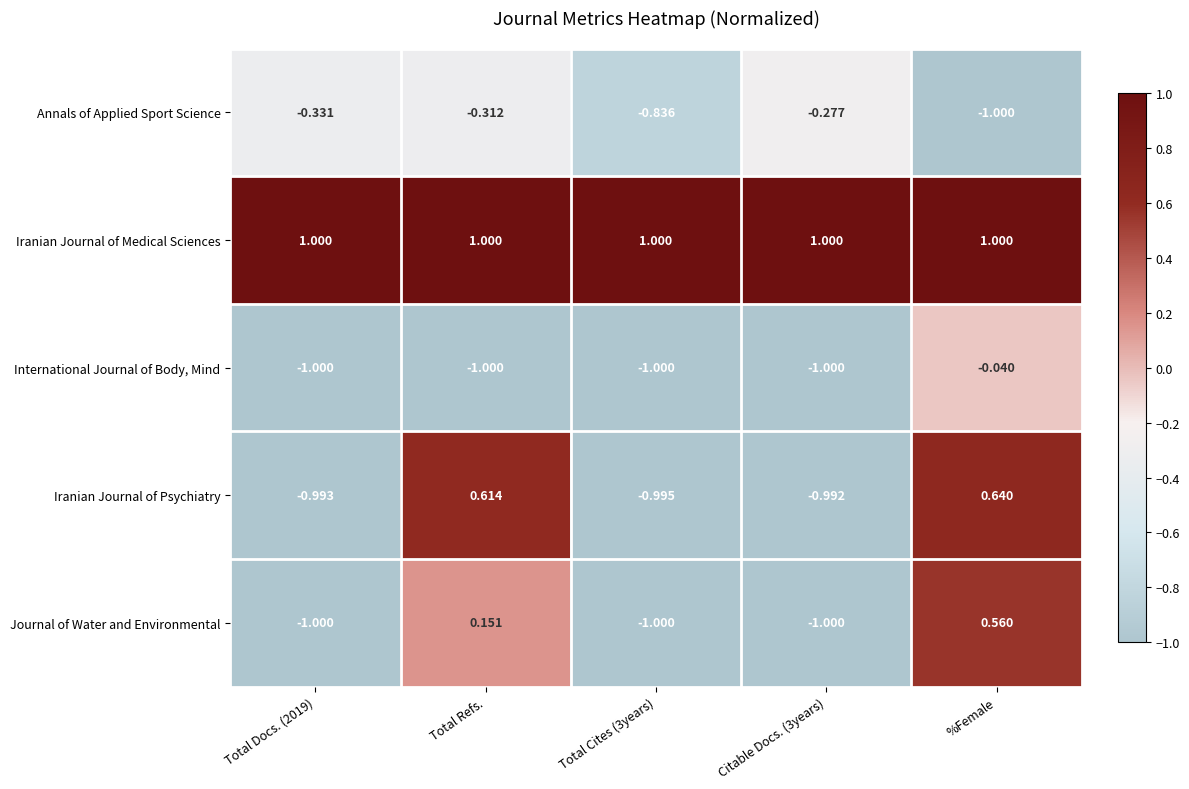

Rank the series by their maximum value, from lowest to highest.

Annals of Applied Sport Science, International Journal of Body, Mind, Journal of Water and Environmental, Iranian Journal of Psychiatry, Iranian Journal of Medical Sciences